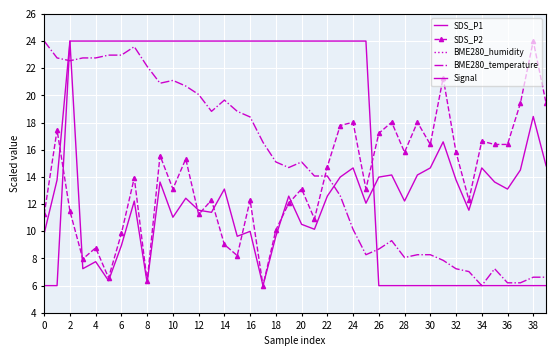

How many interior local valleys does the SDS_P1 series have?

12